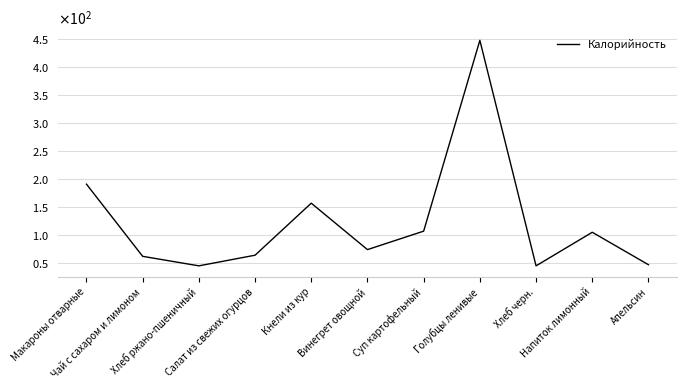

At which category does the data reach its first local valley?

Хлеб ржано-пшеничный